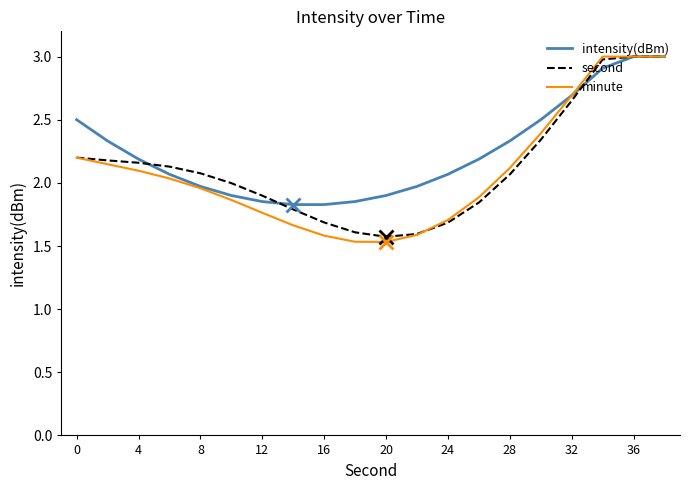

Which series has the largest range (max minus min)?

minute